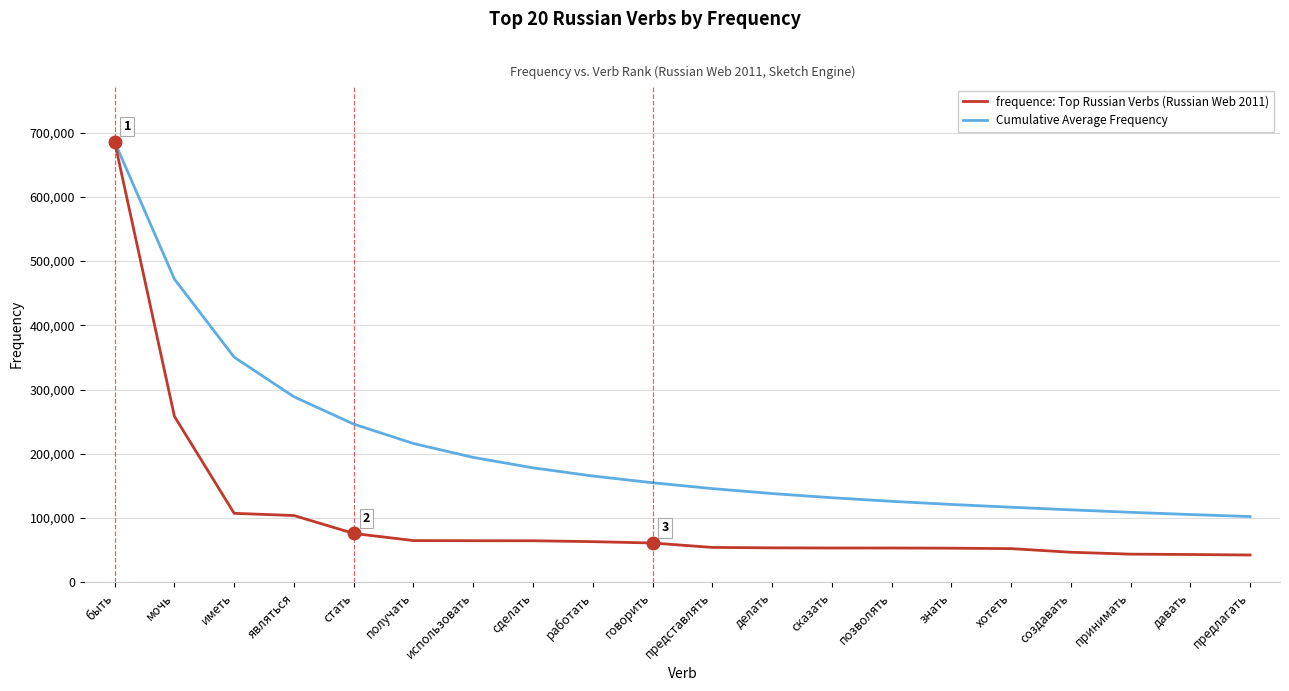

What is the sum of all Cumulative Average Frequency values?

4159470.7